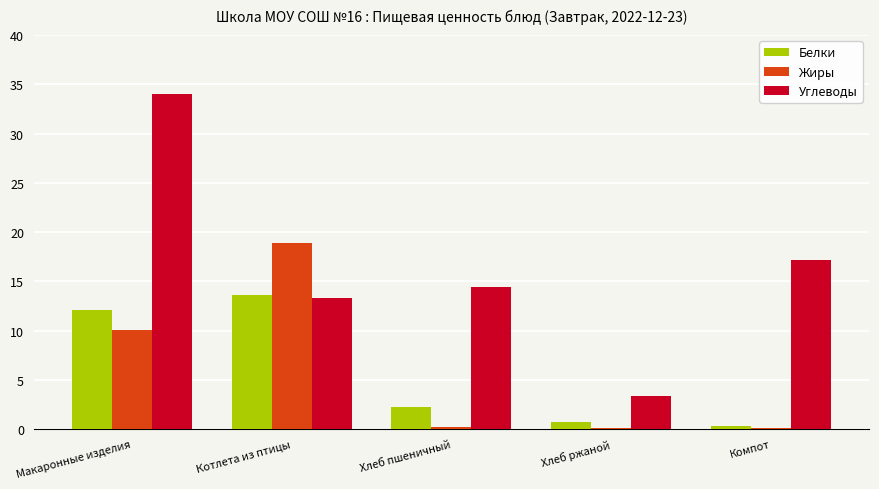

What is the average value of the Жиры series?

5.9